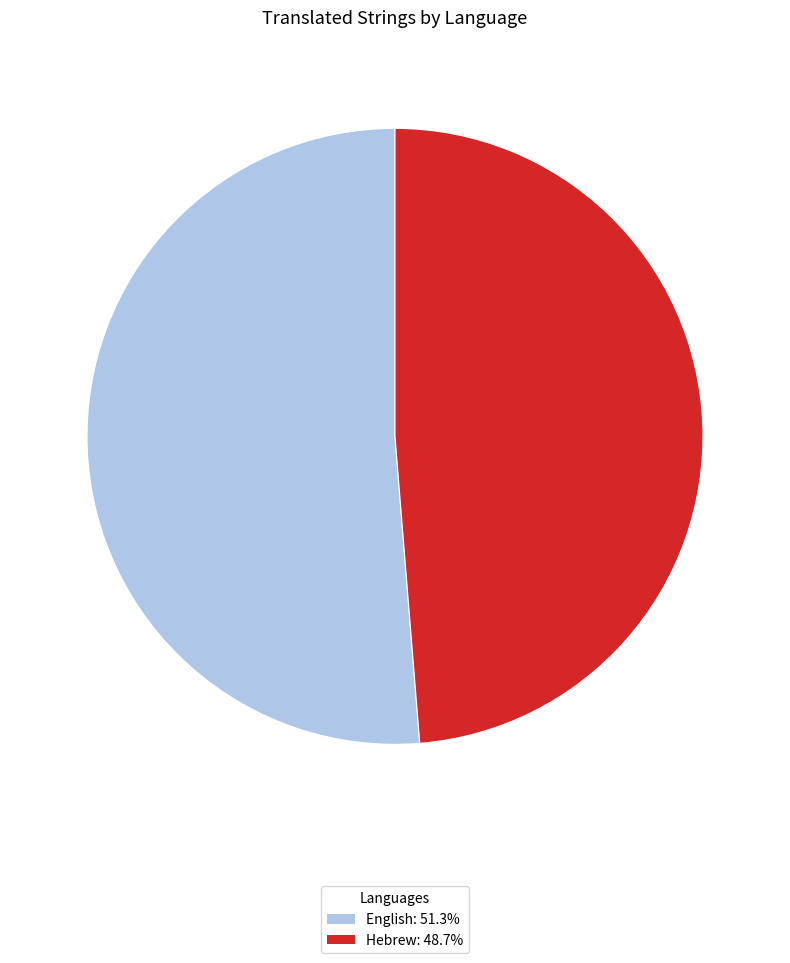

Between English and Hebrew, which is larger?

English